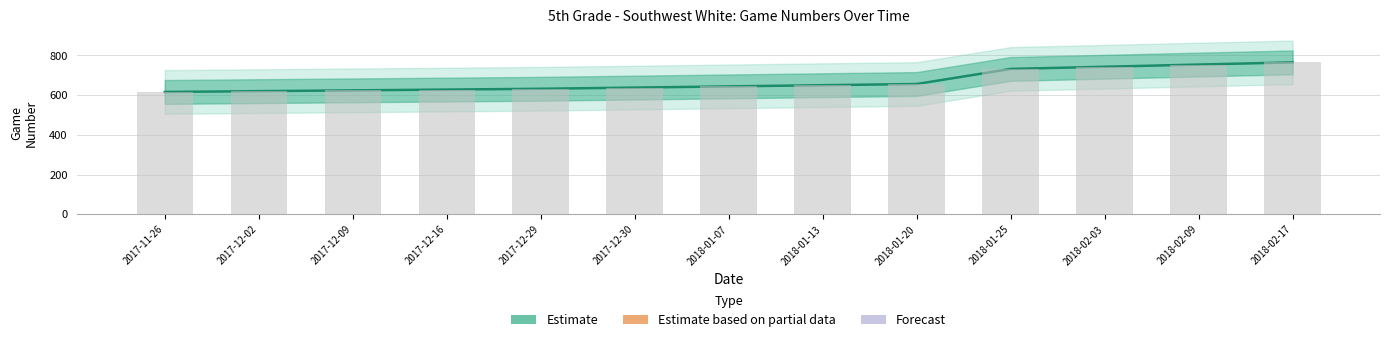

Between 2017-12-29 and 2018-01-13, which is larger?

2018-01-13